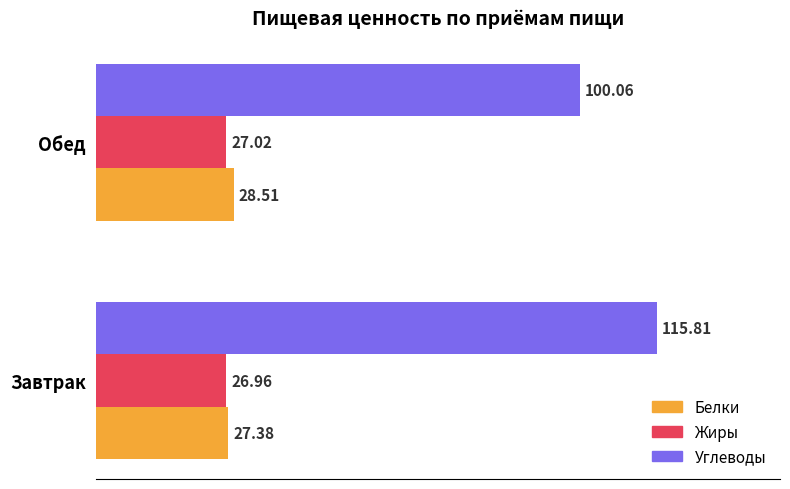

How many values in the Белки series exceed 28?

1